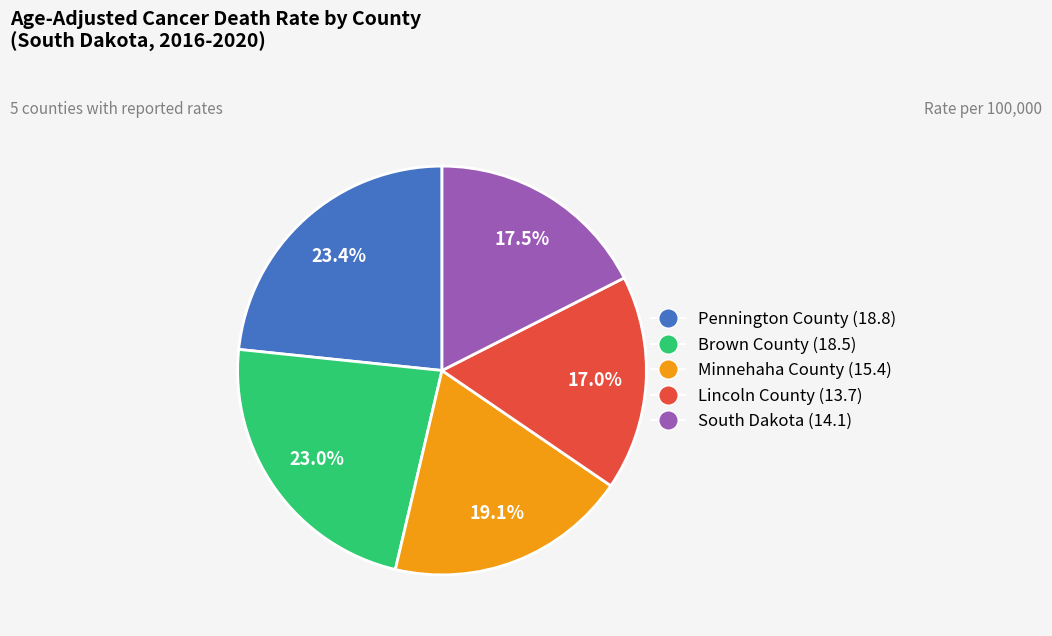

Approximately how many times larger is the value at Pennington County compared to Minnehaha County?

1.2